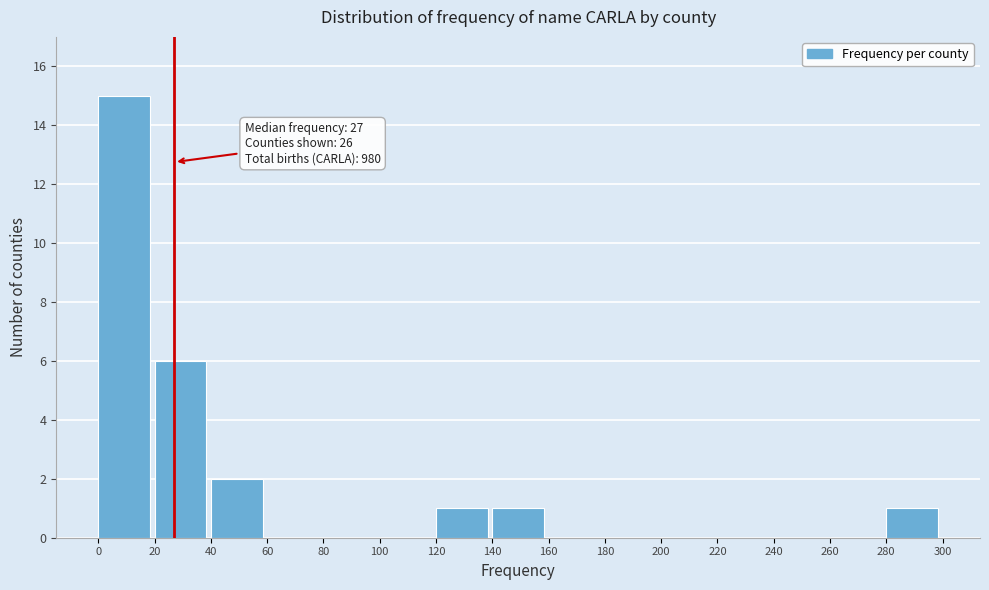

Over which range of the x-axis is the bar tallest?

0 to 20